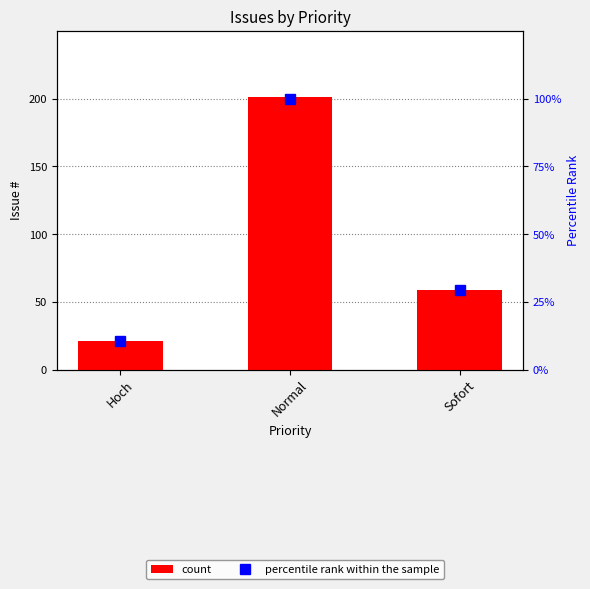

Where does the percentile rank within the sample series first go above 29?

Normal